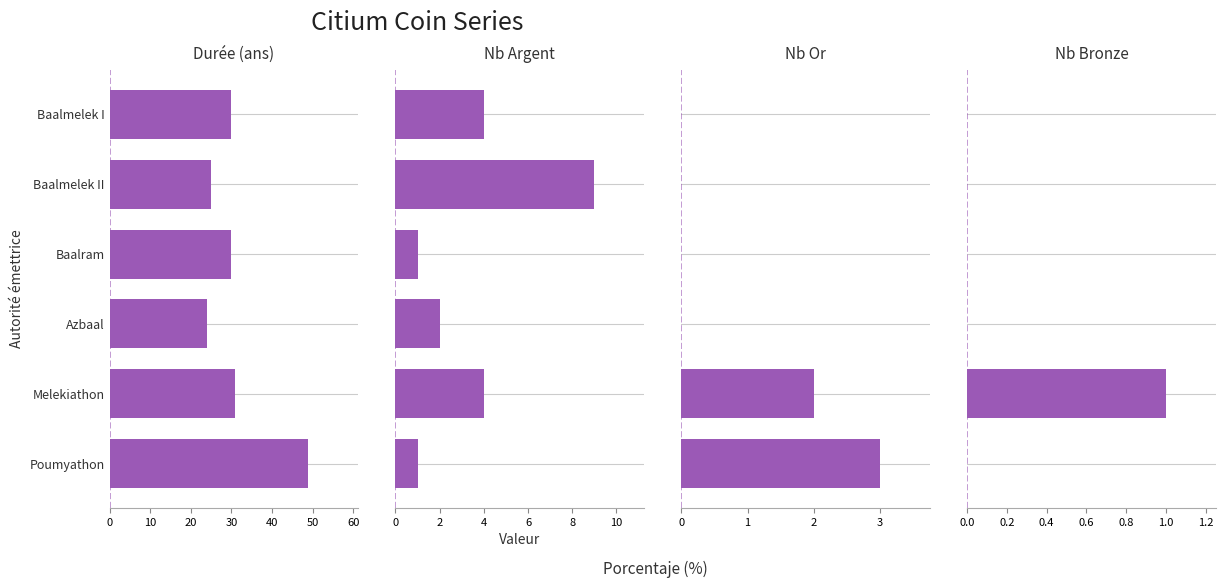

The Nb Bronze series shows 0 at Baalmelek II. True or false?

False